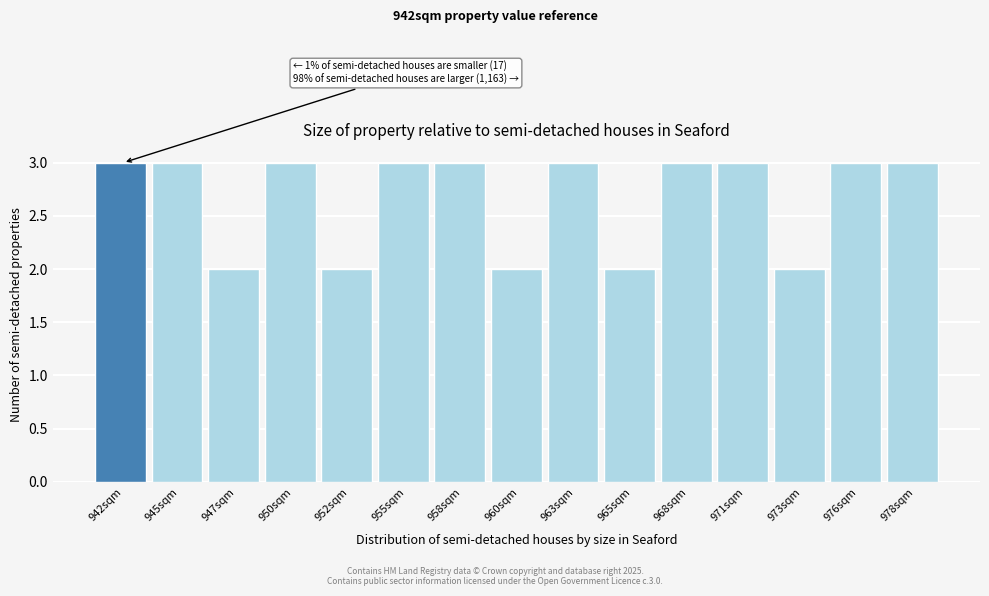

Reading left to right, what are all the values shown in this chart?

3	3	2	3	2	3	3	2	3	2	3	3	2	3	3